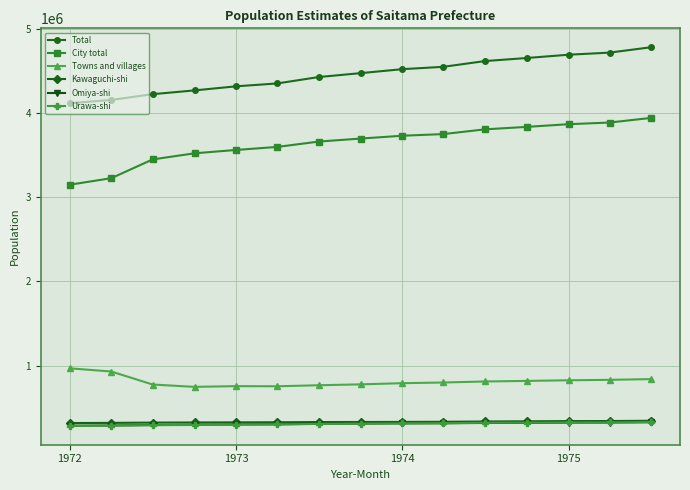

How many lines are shown in the chart?

6